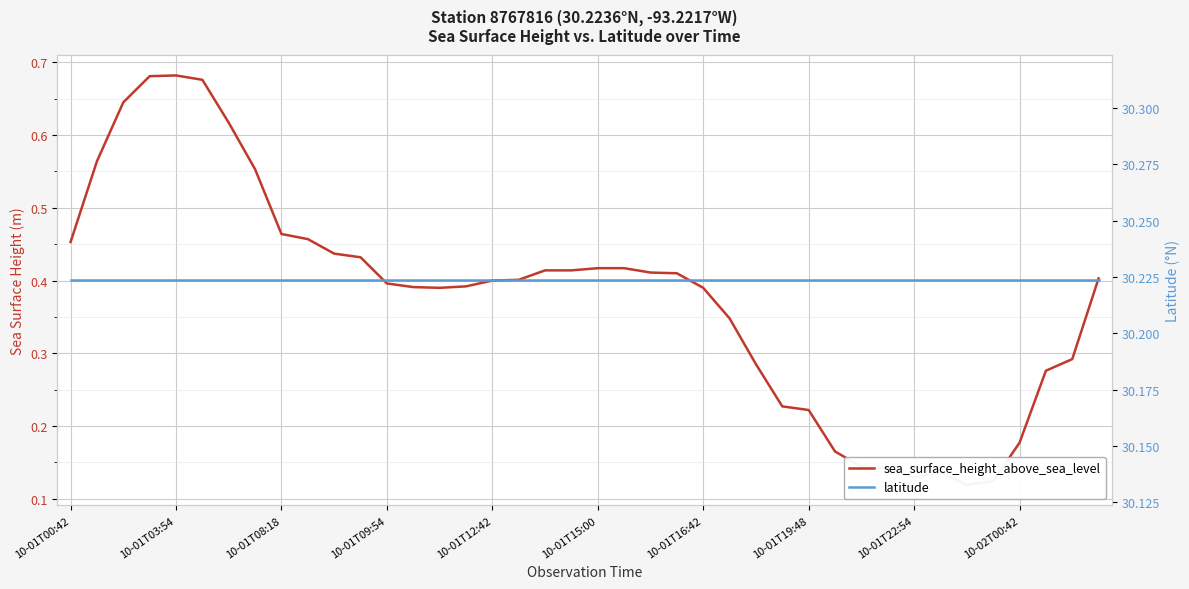

Which series has the largest total across all categories?

latitude